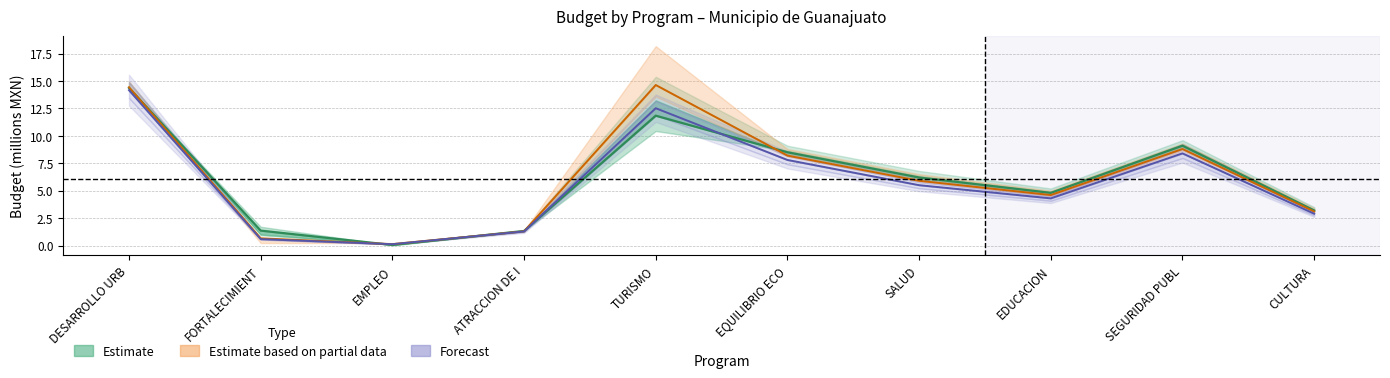

What is the greatest value displayed?

14.6